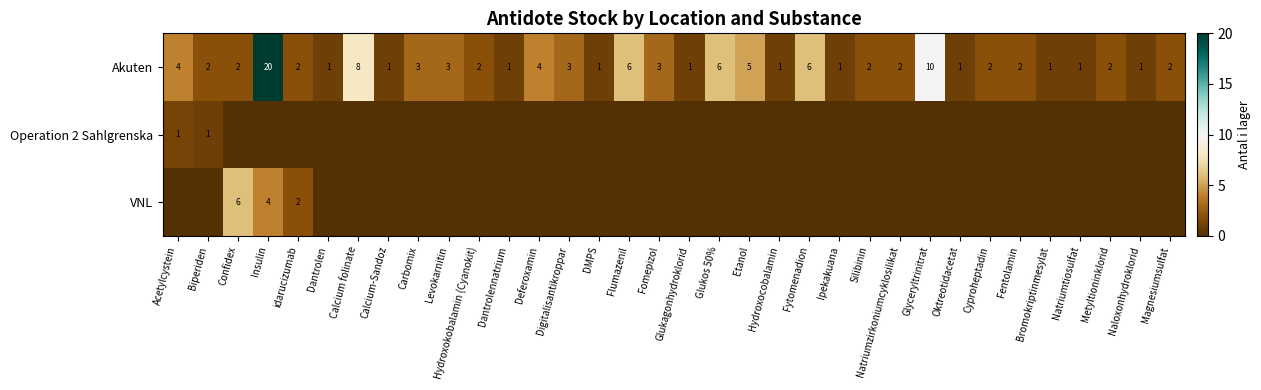

What is the highest value of the Akuten series?

20